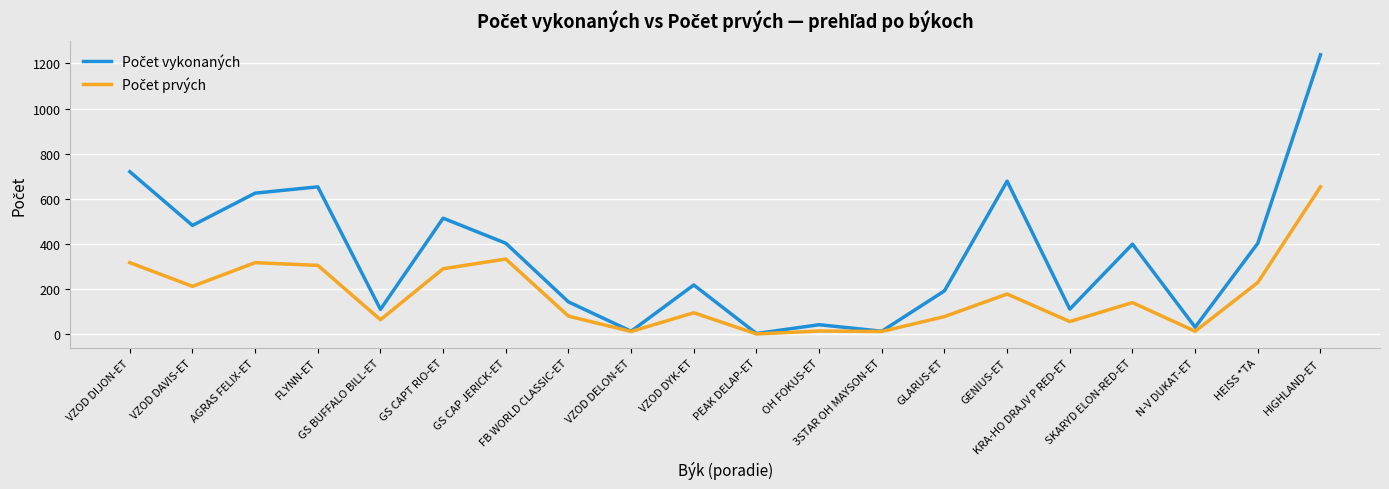

Does the chart have visible grid lines?

Yes